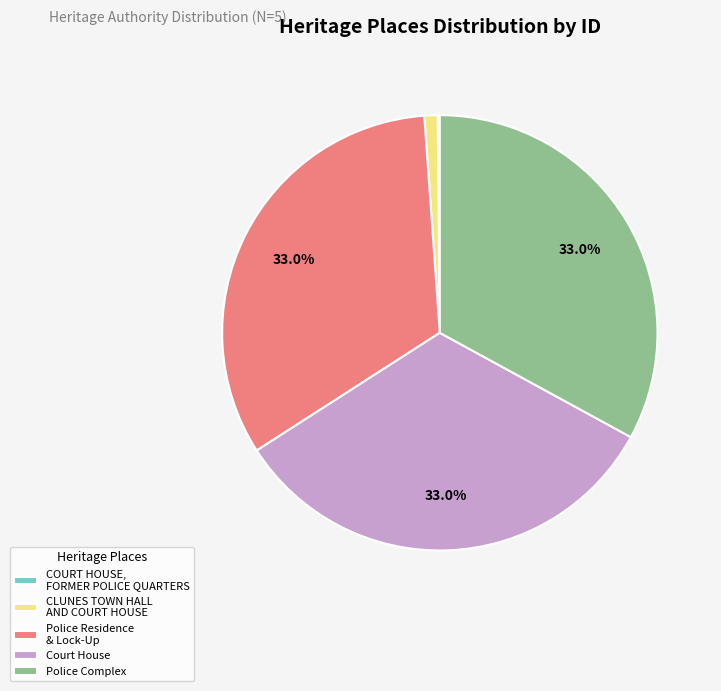

Which has a higher value, CLUNES TOWN HALL AND COURT HOUSE or Police Residence & Lock-Up?

Police Residence & Lock-Up